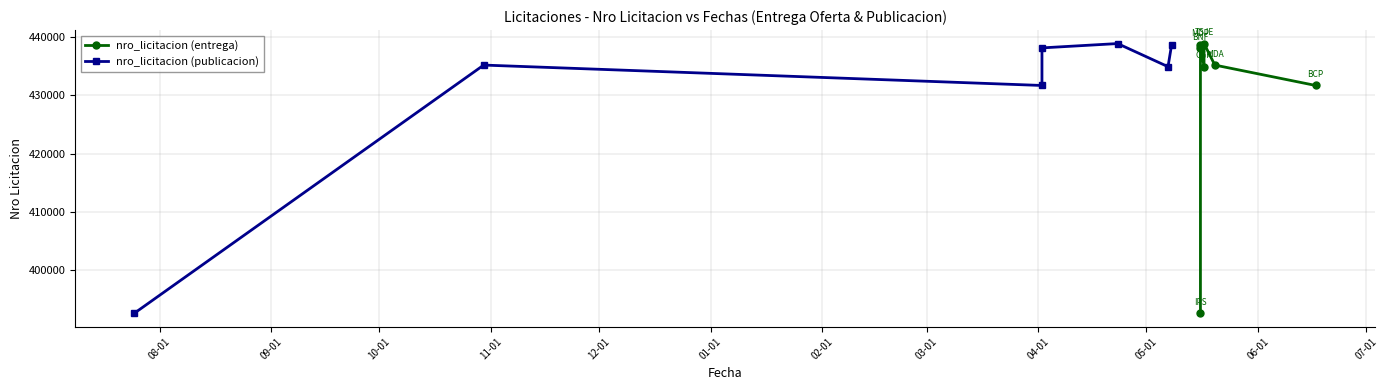

What position from the left is 08-01?

1